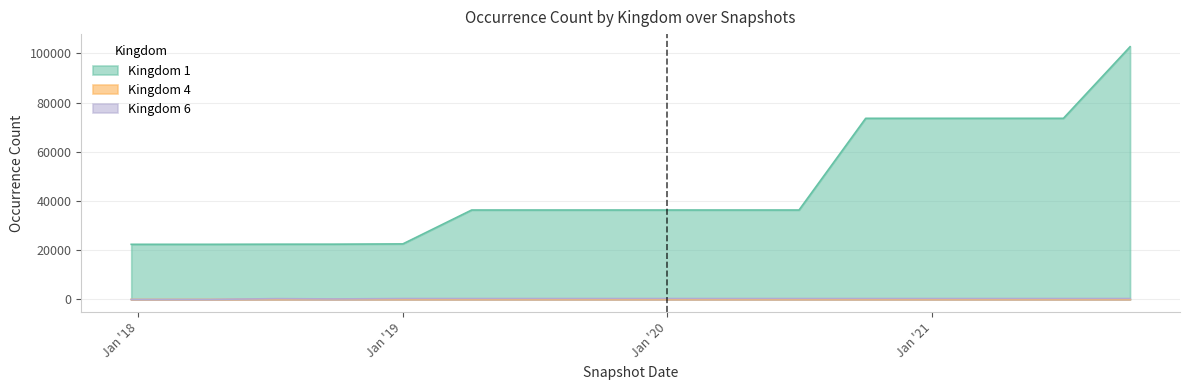

Is it true that Kingdom 6 equals 216 at 2018-09-28?

True